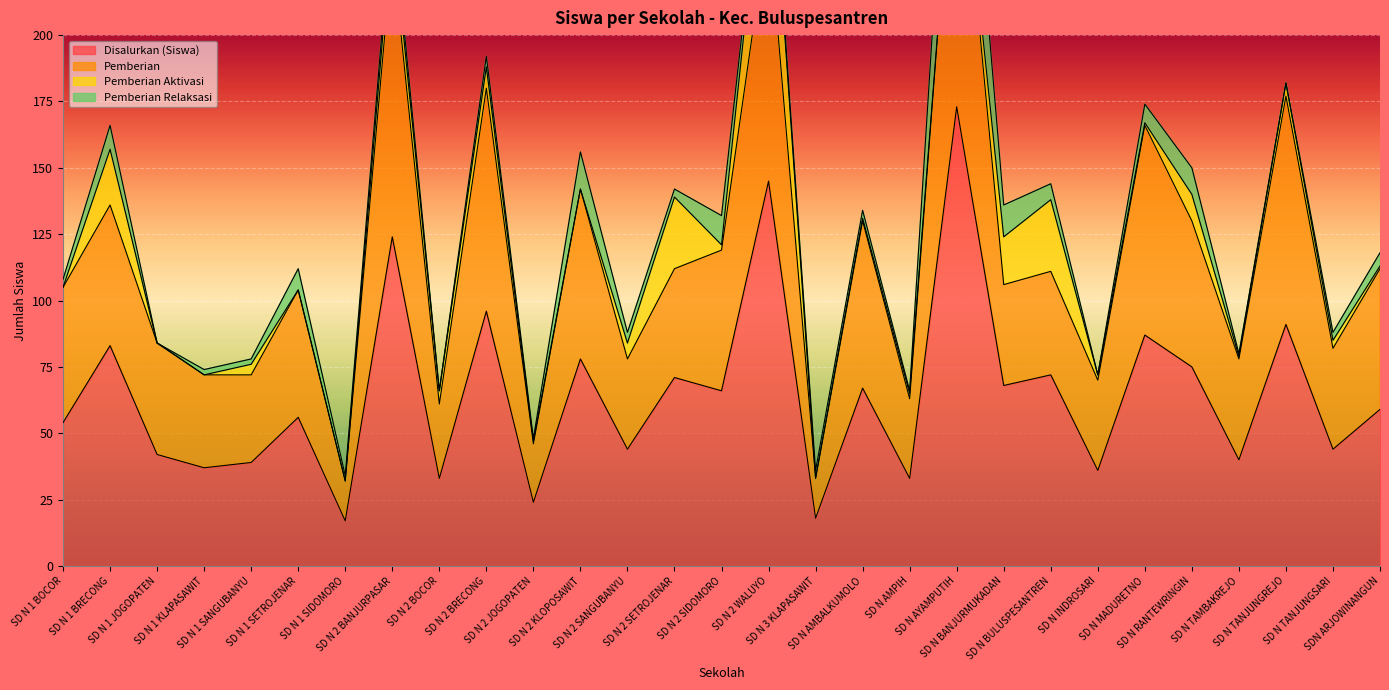

What is the maximum value for Disalurkan (Siswa)?

173